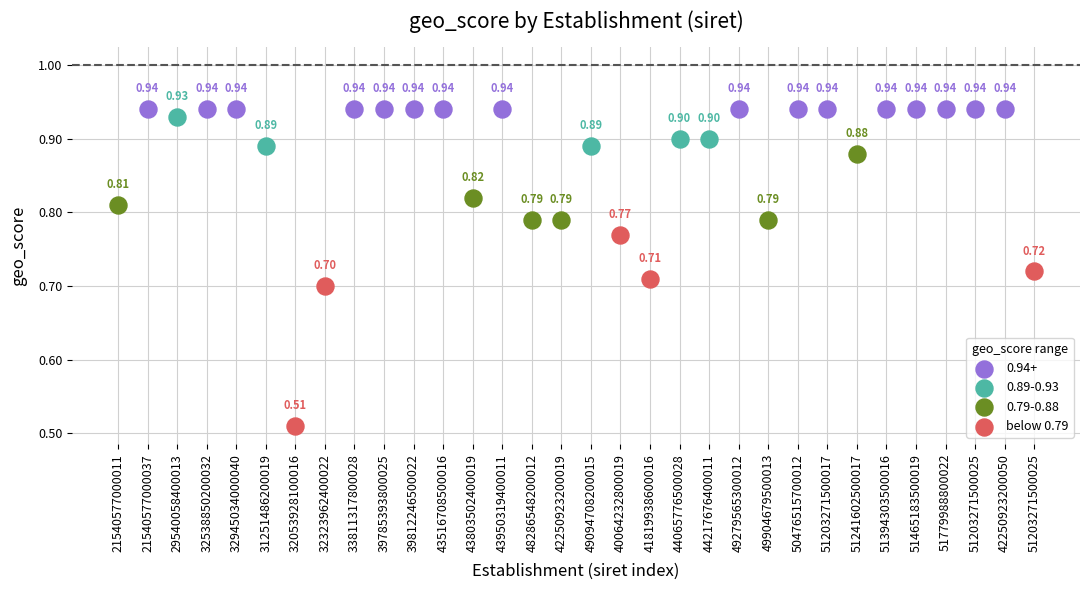

Which series contains the lowest Y value?

below 0.79